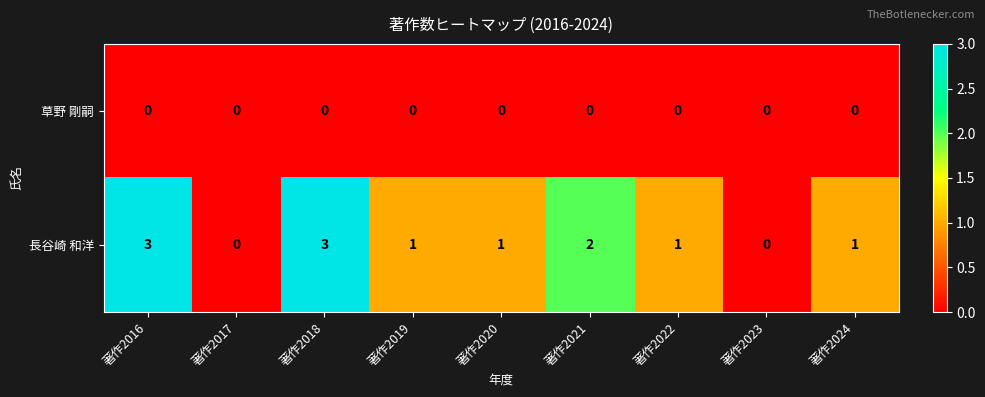

How many distinct data groups are displayed?

2